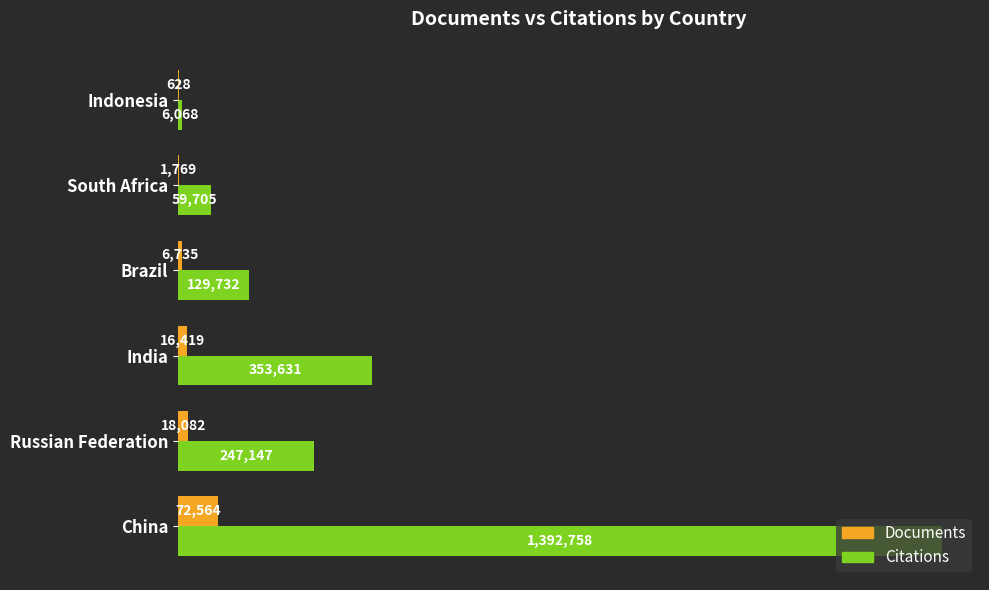

Reading right to left, list all the values displayed in this chart.

Documents: 628	1769	6735	16419	18082	72564
Citations: 6068	59705	129732	353631	247147	1392758